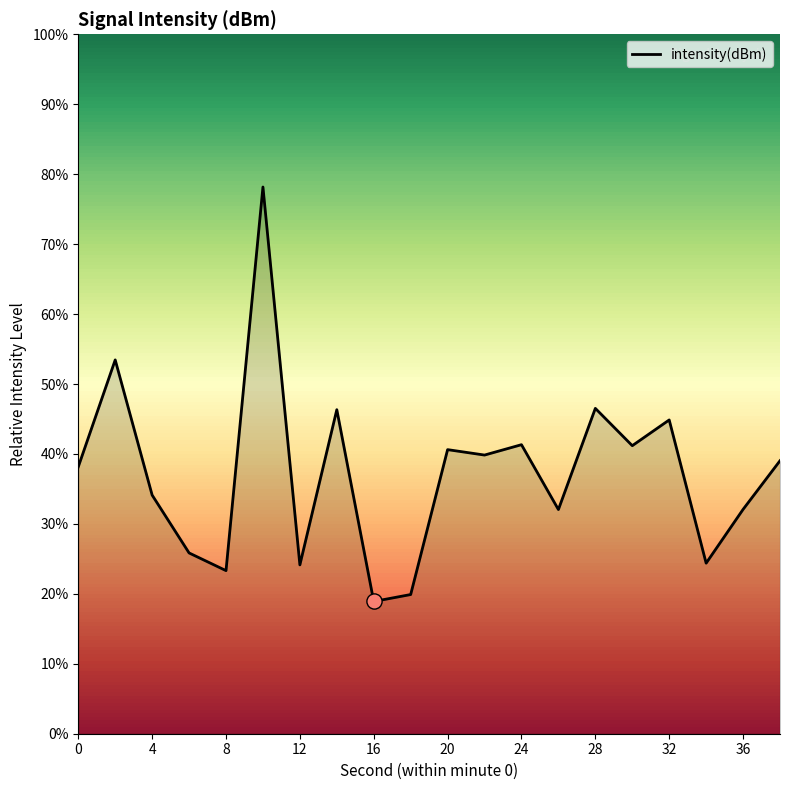

What is the maximum value shown in the chart?

78.2